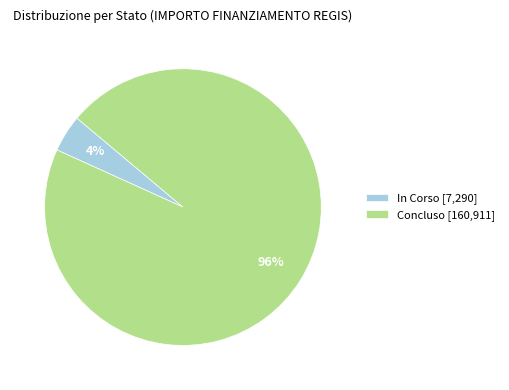

True or false: In Corso [7,290] accounts for 14% of the total.

False